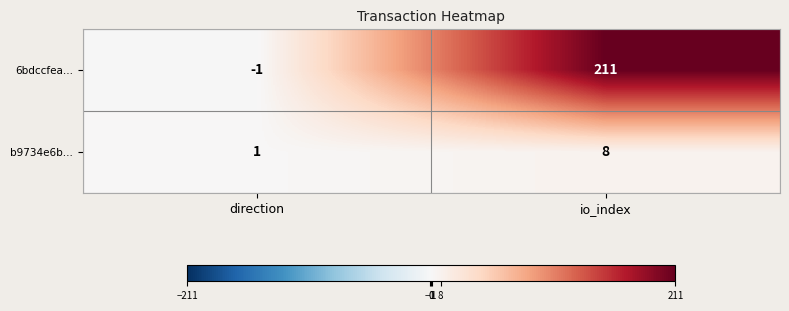

Is the value of b9734e6b... at io_index greater than the value of 6bdccfea... at io_index?

No